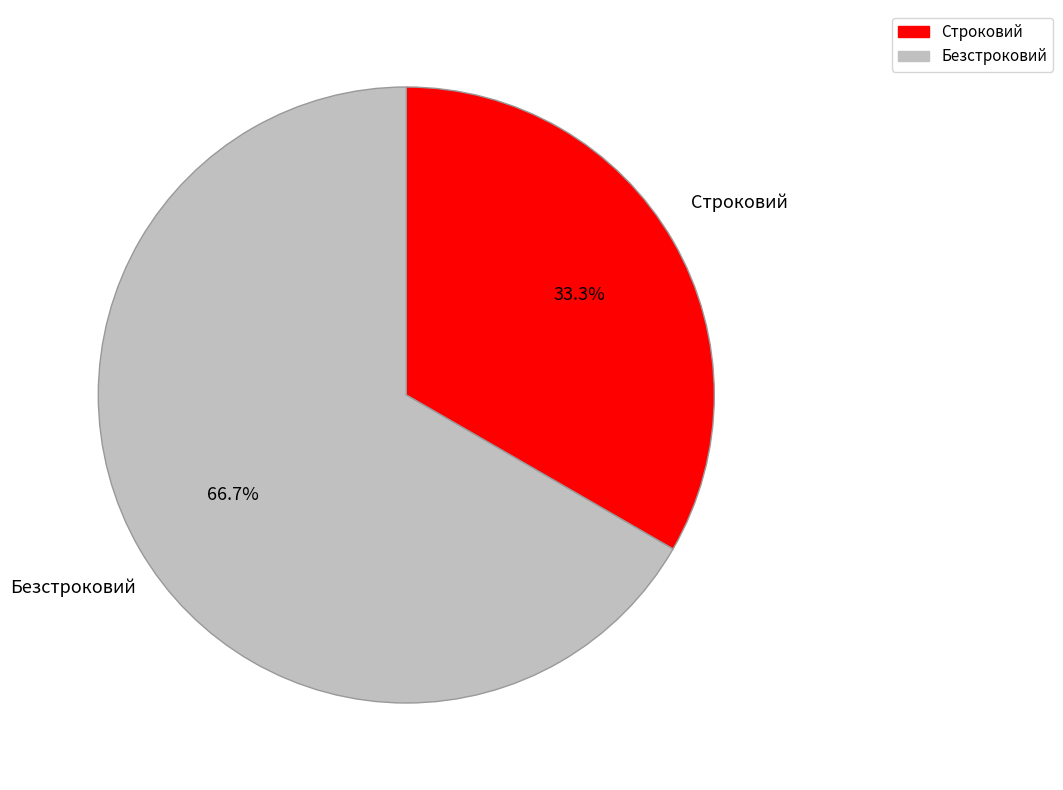

Is the sum of Безстроковий and Строковий greater than half?

Yes